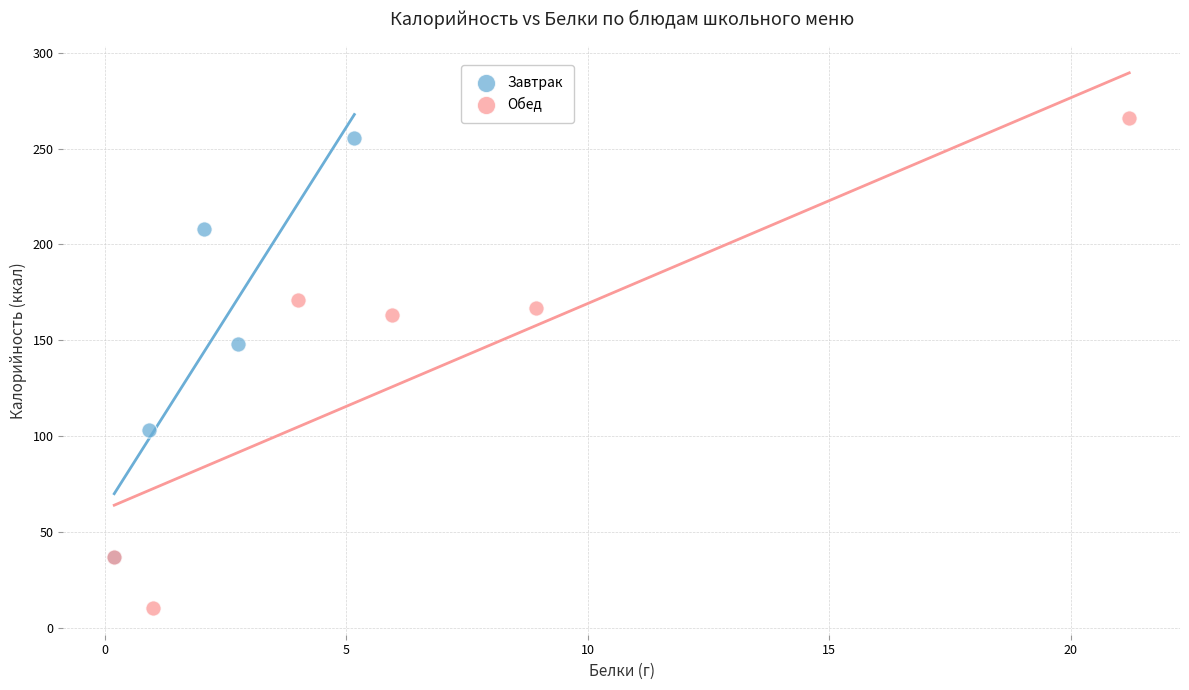

Which series reaches the minimum Y coordinate?

Обед